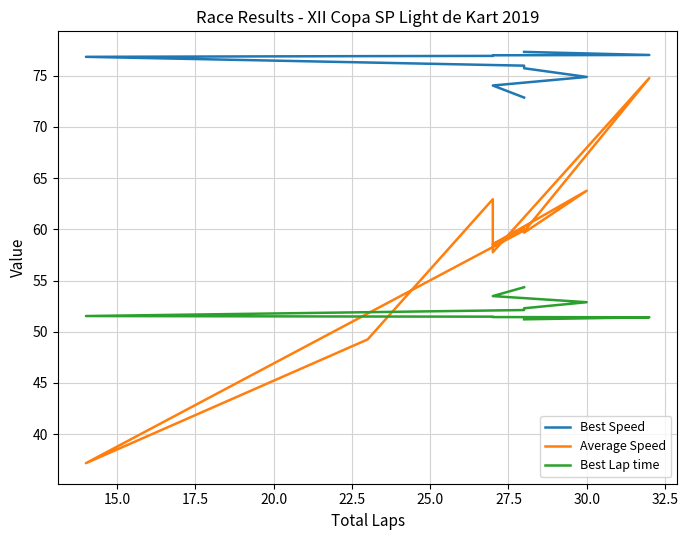

Does the chart display data point markers on the line(s)?

No